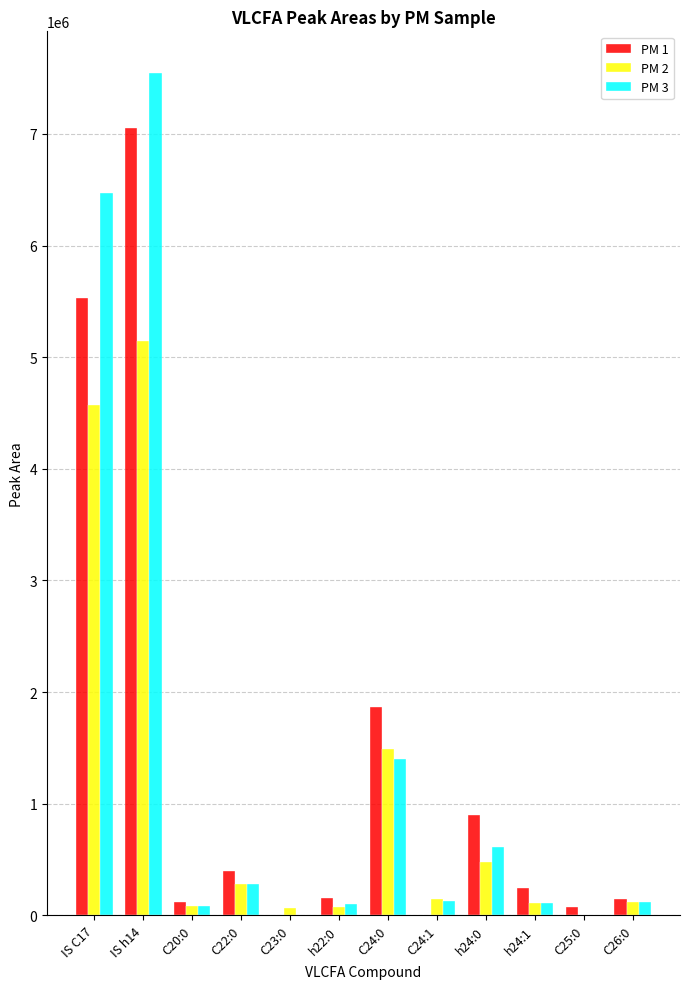

Which label corresponds to the largest value in the chart?

IS h14